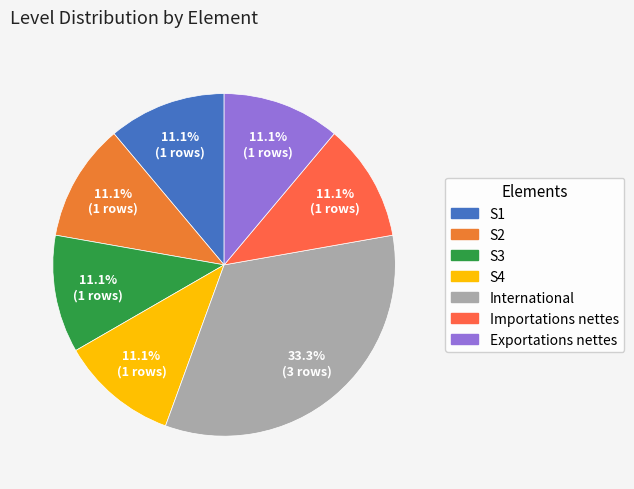

Count the number of slices in the pie.

7